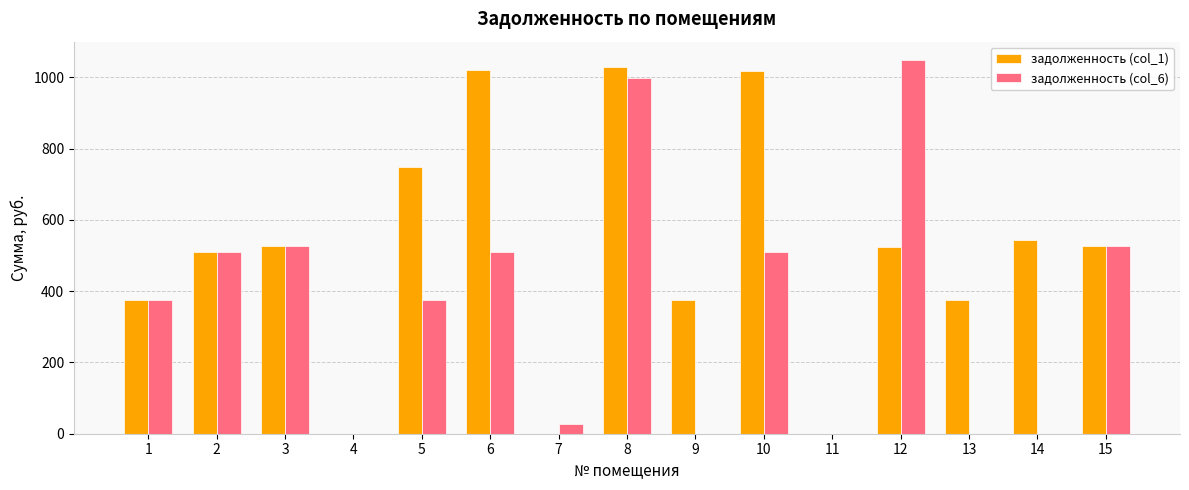

How many categories are shown in the chart?

15